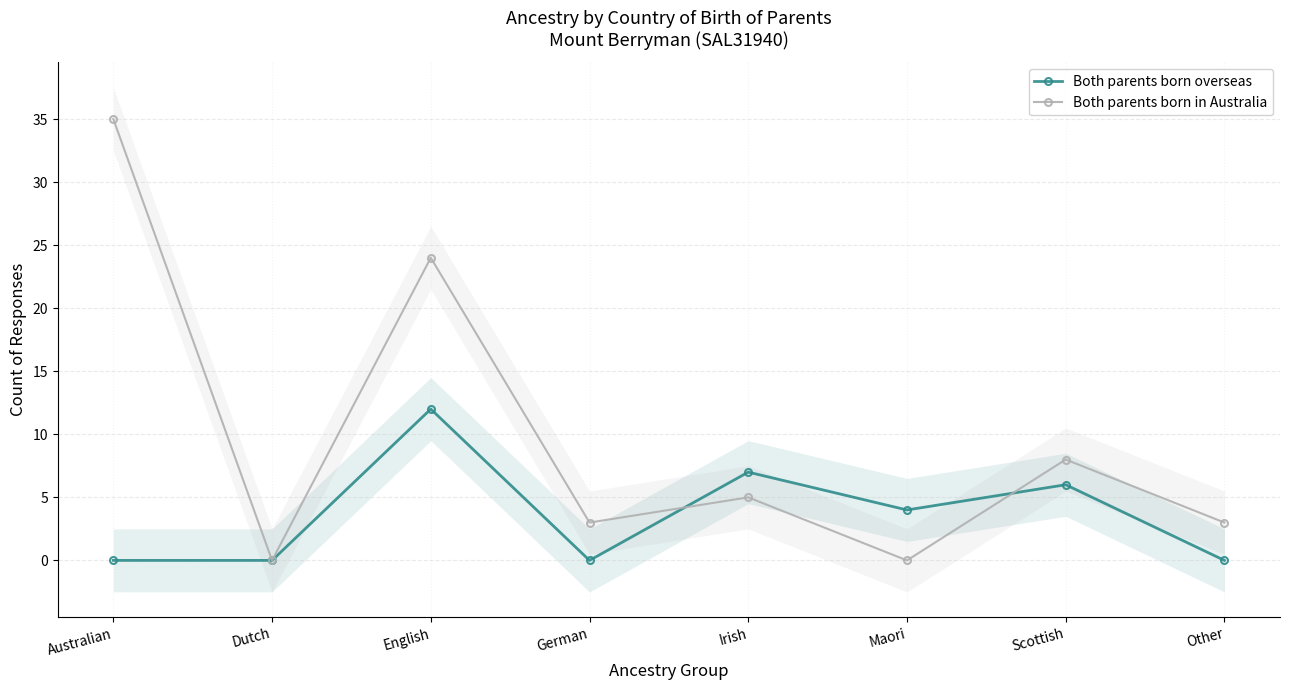

How many positive values does the Both parents born overseas series have?

4